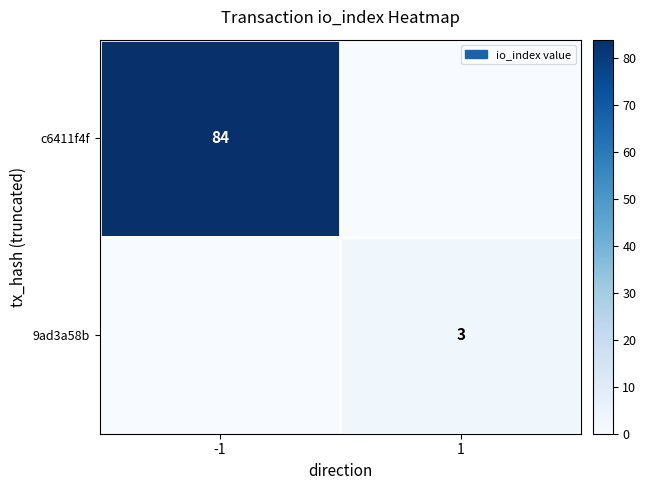

The 9ad3a58b series shows 3 at 1. True or false?

True